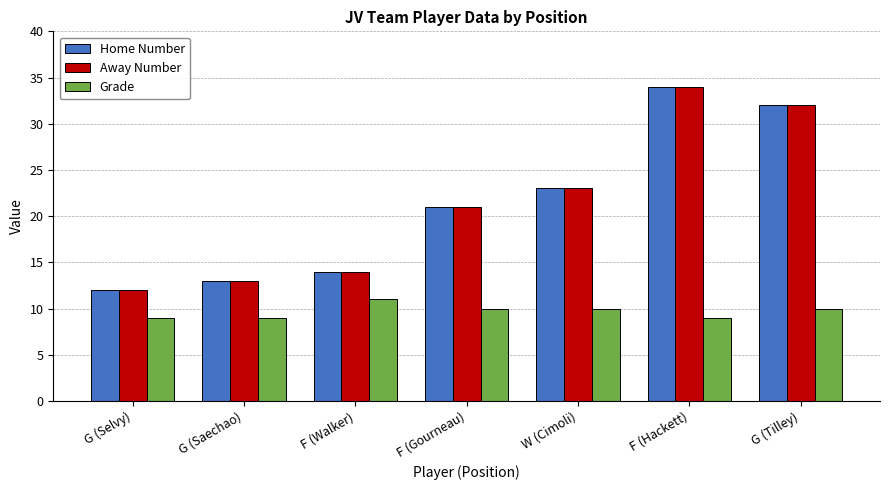

What are all the series names shown in the legend?

Home Number, Away Number, Grade